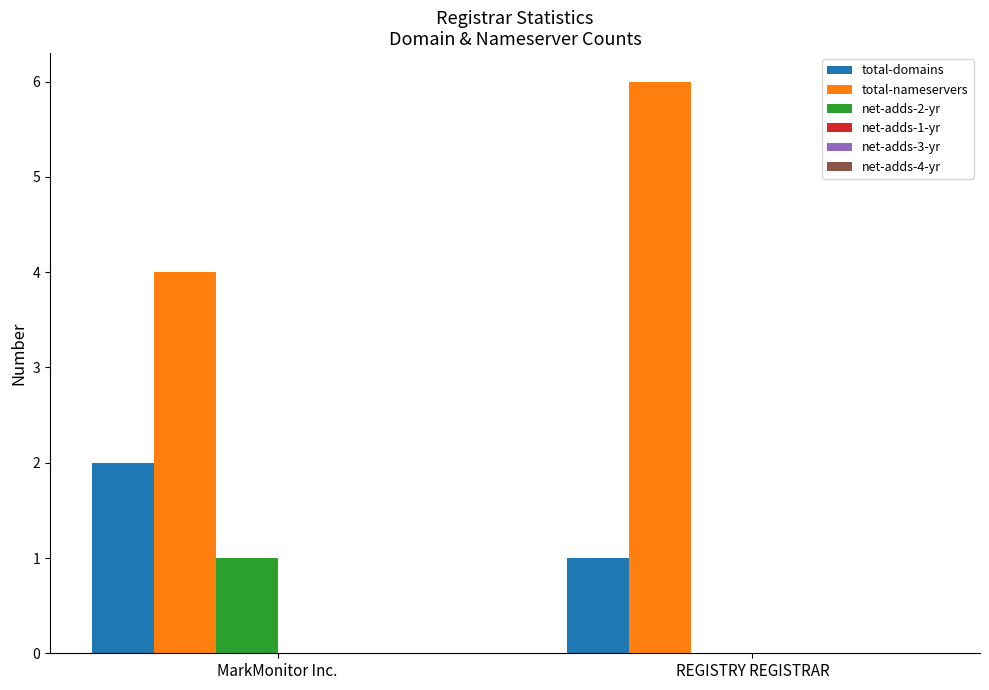

Which category has the highest value in the net-adds-2-yr series?

MarkMonitor Inc.